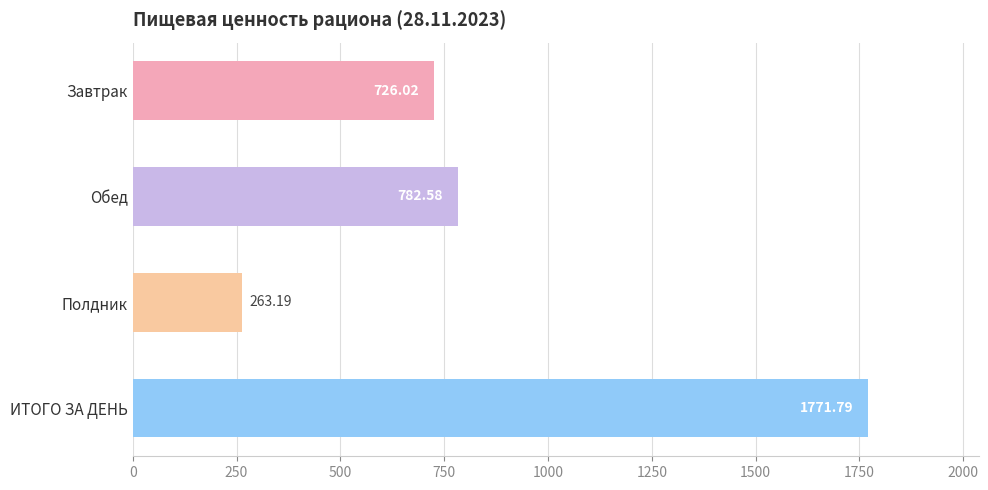

Are the bars grouped side by side (vs. stacked)?

No